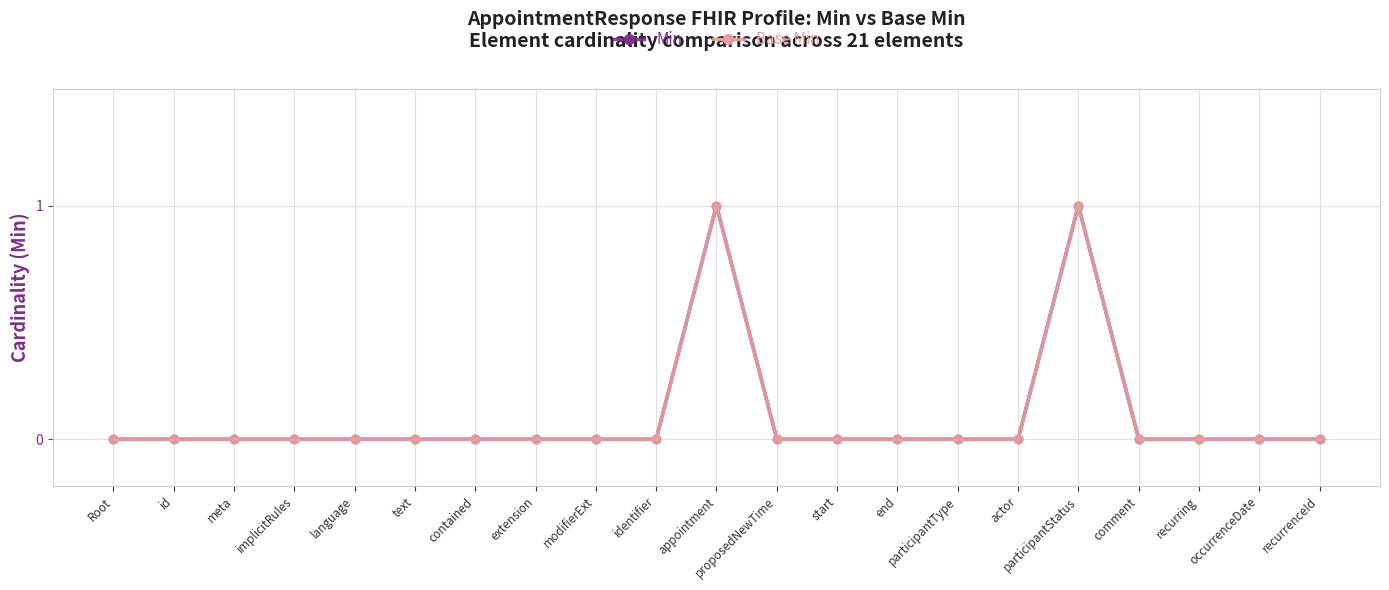

Is this an area chart (filled region under the line)?

No